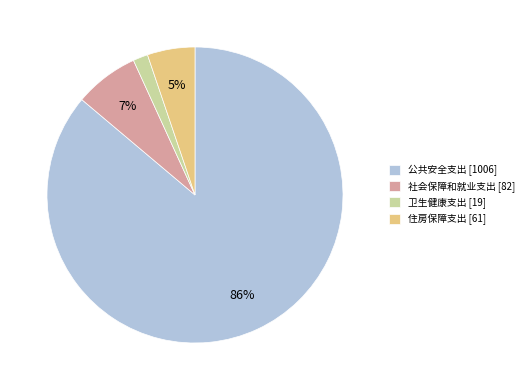

Rank the categories by value from lowest to highest.

卫生健康支出, 住房保障支出, 社会保障和就业支出, 公共安全支出